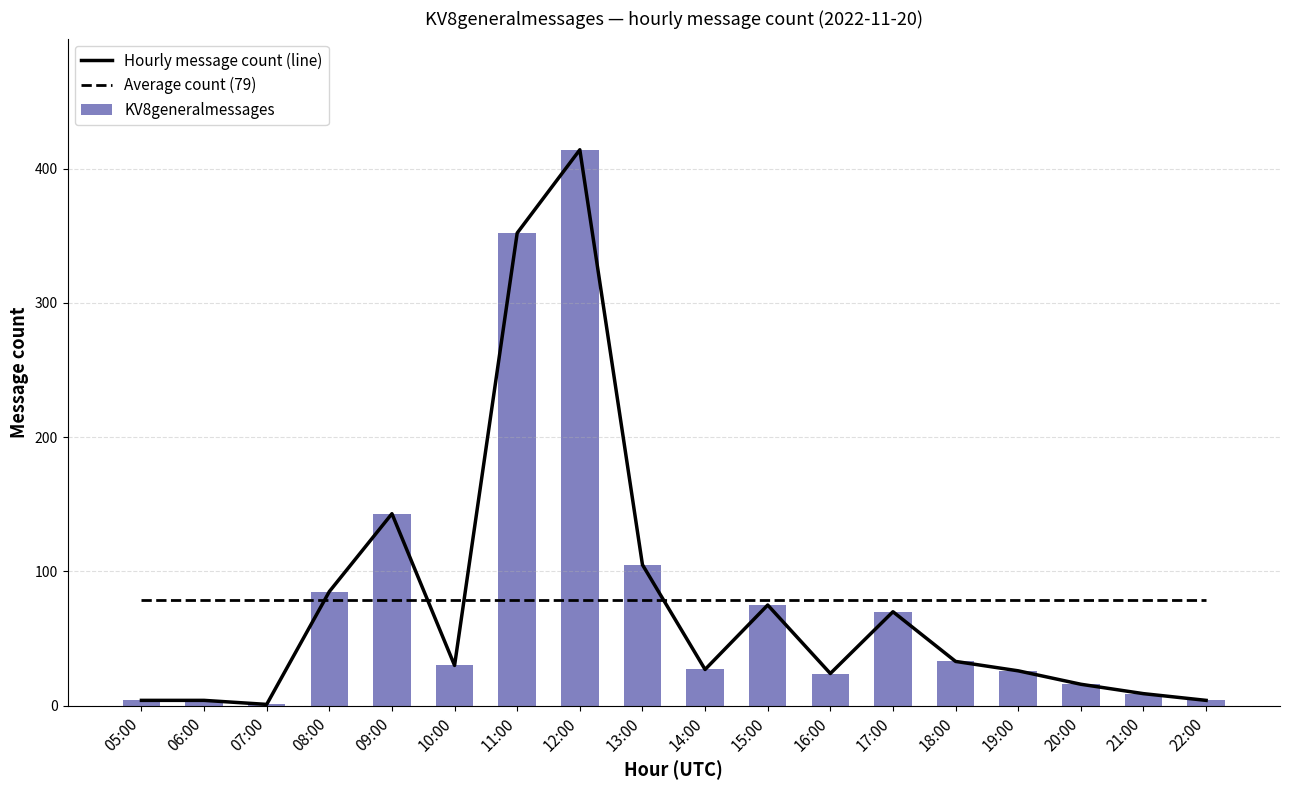

Which category has the highest value in the Hourly message count (line) series?

12:00